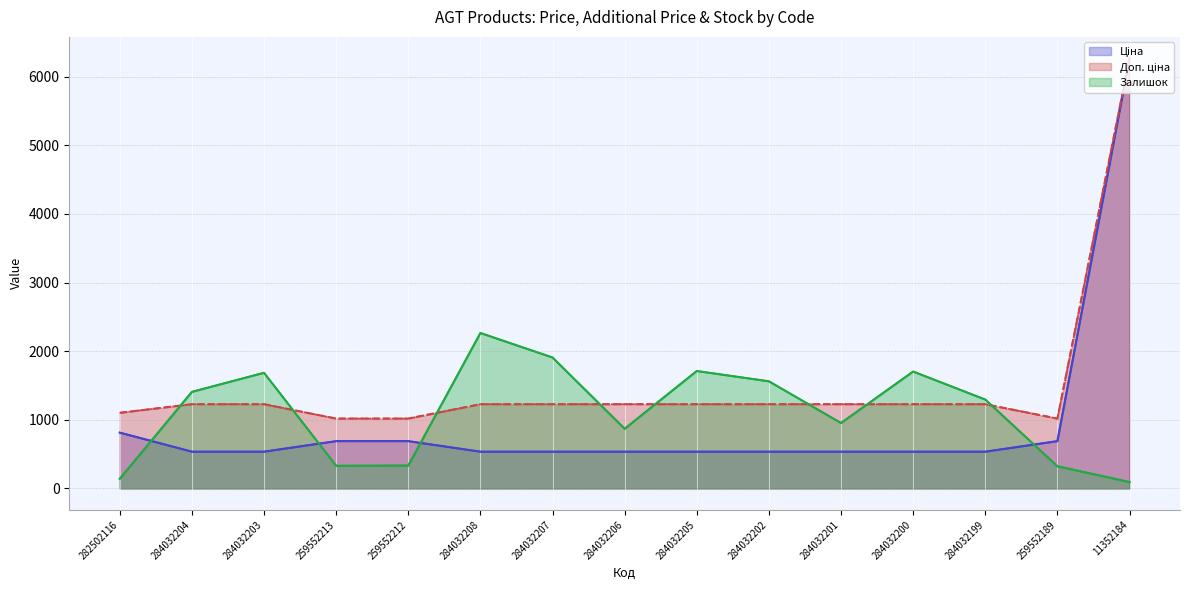

Which category has the lowest value in the Залишок series?

11352184